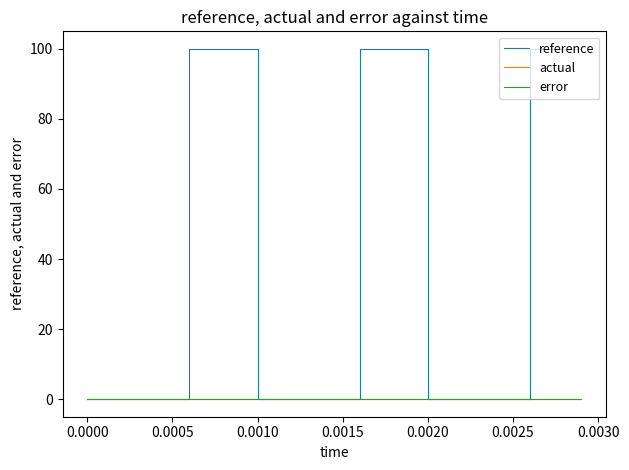

What is the average value of the reference series?

40.0